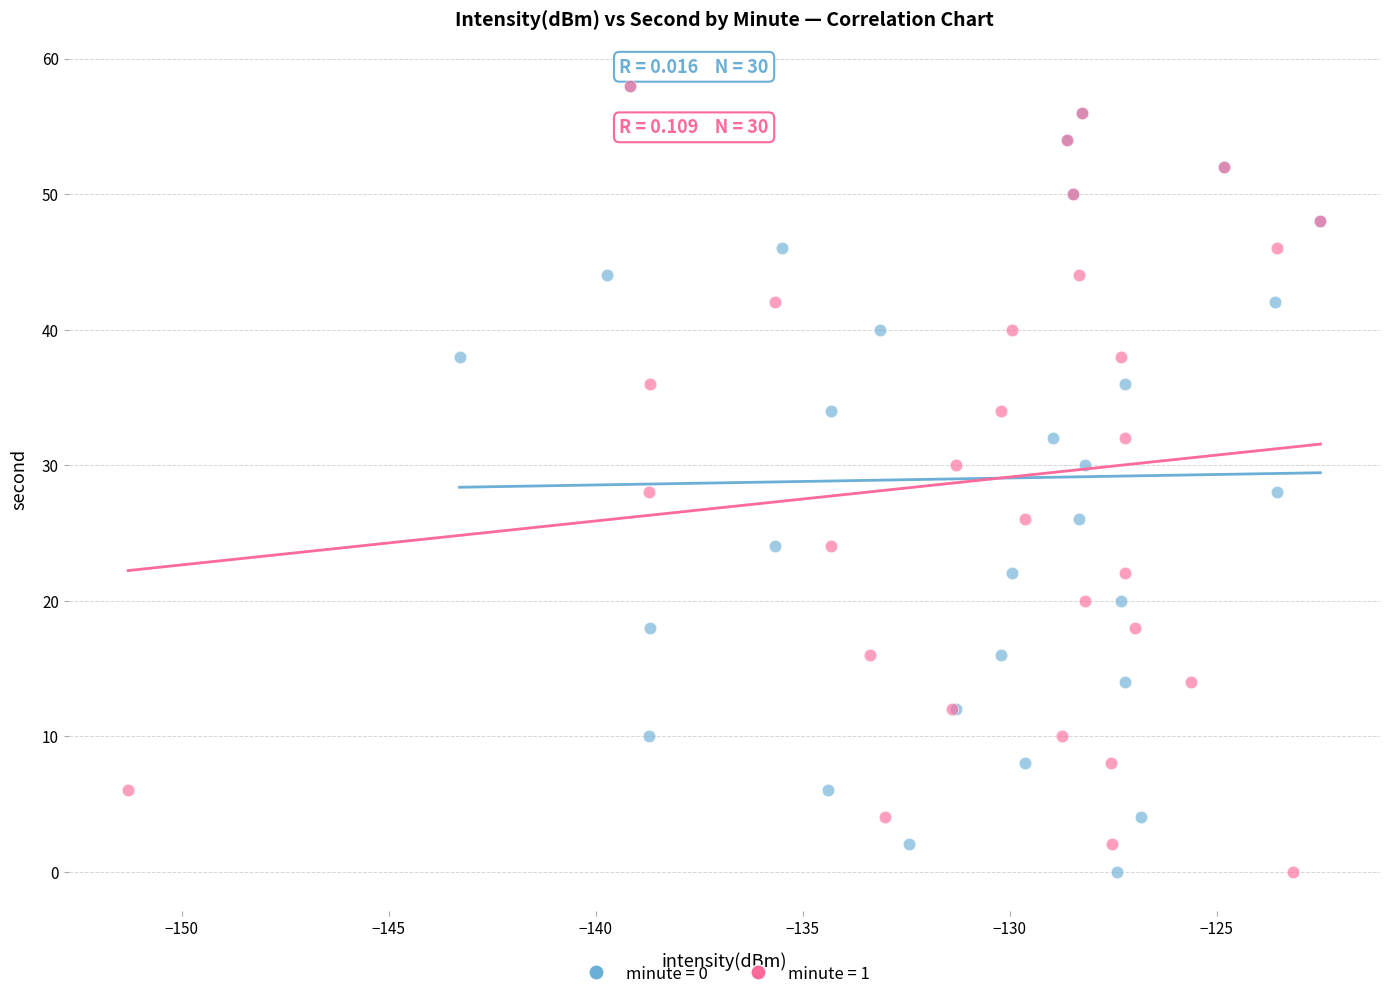

What are all the series names shown in the legend?

minute = 0, minute = 1